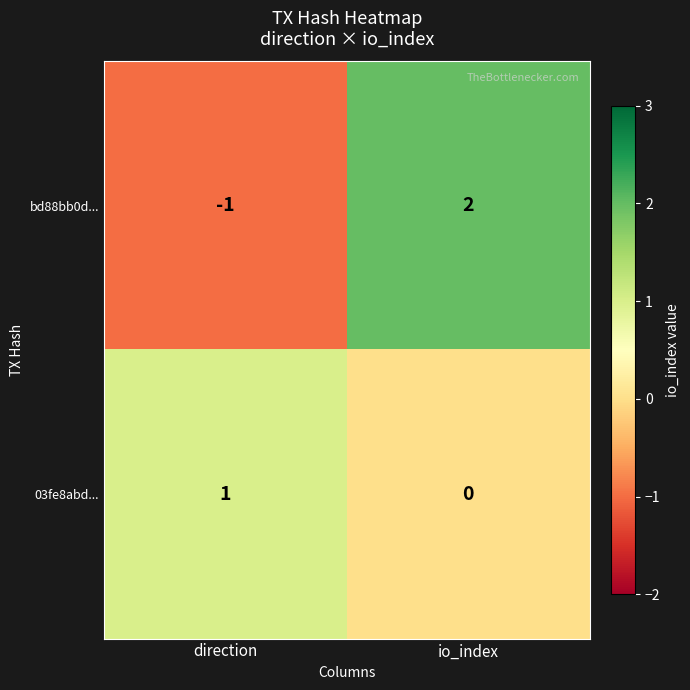

The bd88bb0d... series shows 2 at io_index. True or false?

True